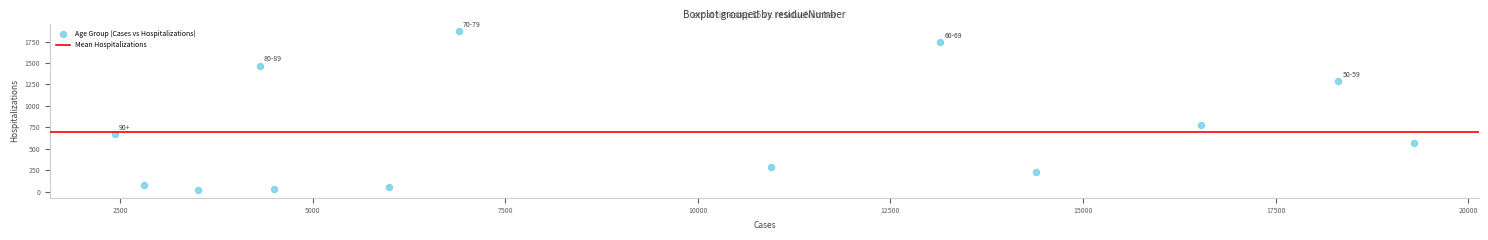

What is the range of Y values (max minus min)?

1846